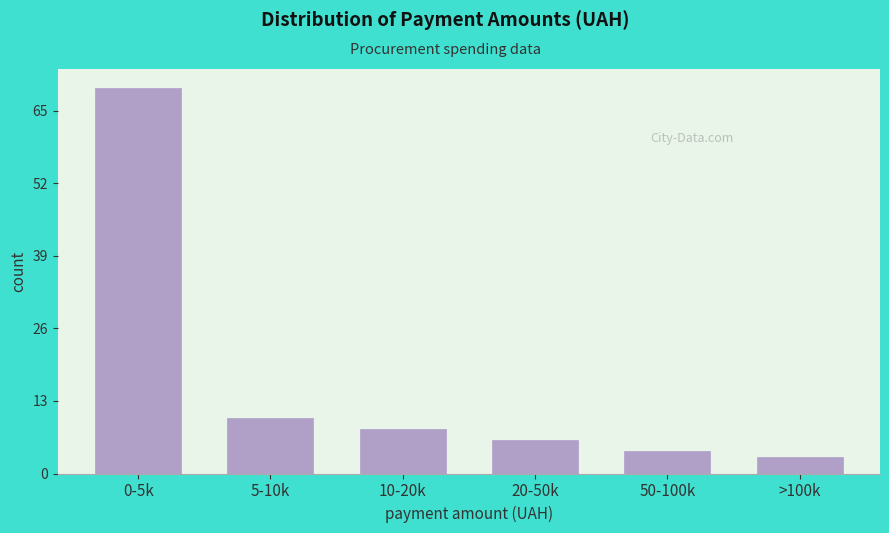

Reading right to left, what are all the values shown in this chart?

>100k=3	50-100k=4	20-50k=6	10-20k=8	5-10k=10	0-5k=69